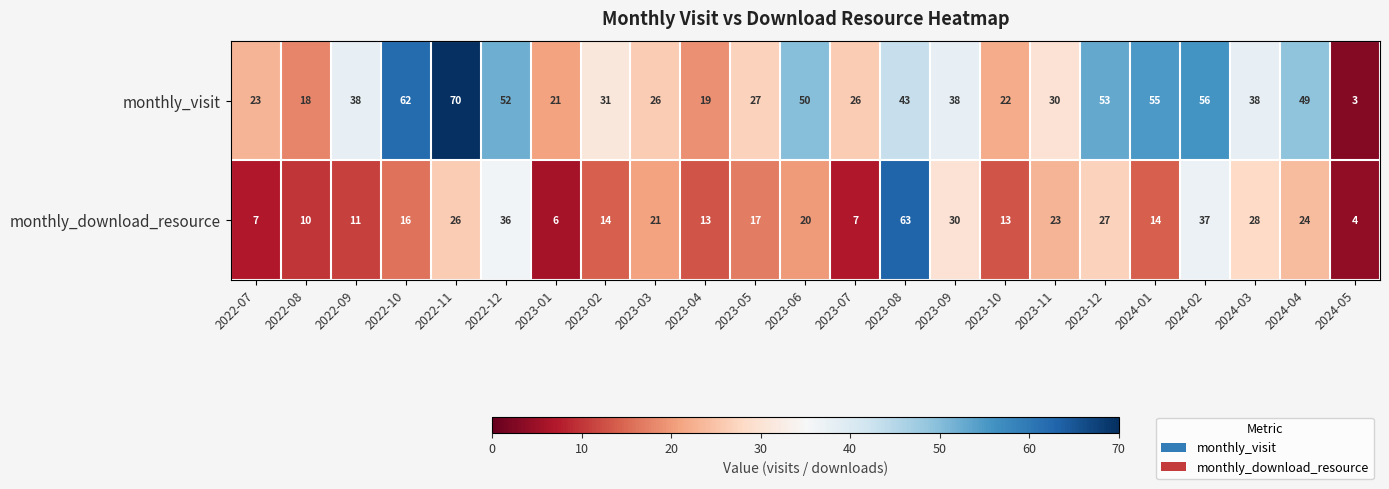

True or false: monthly_download_resource has a value of 6 at 2023-01.

True